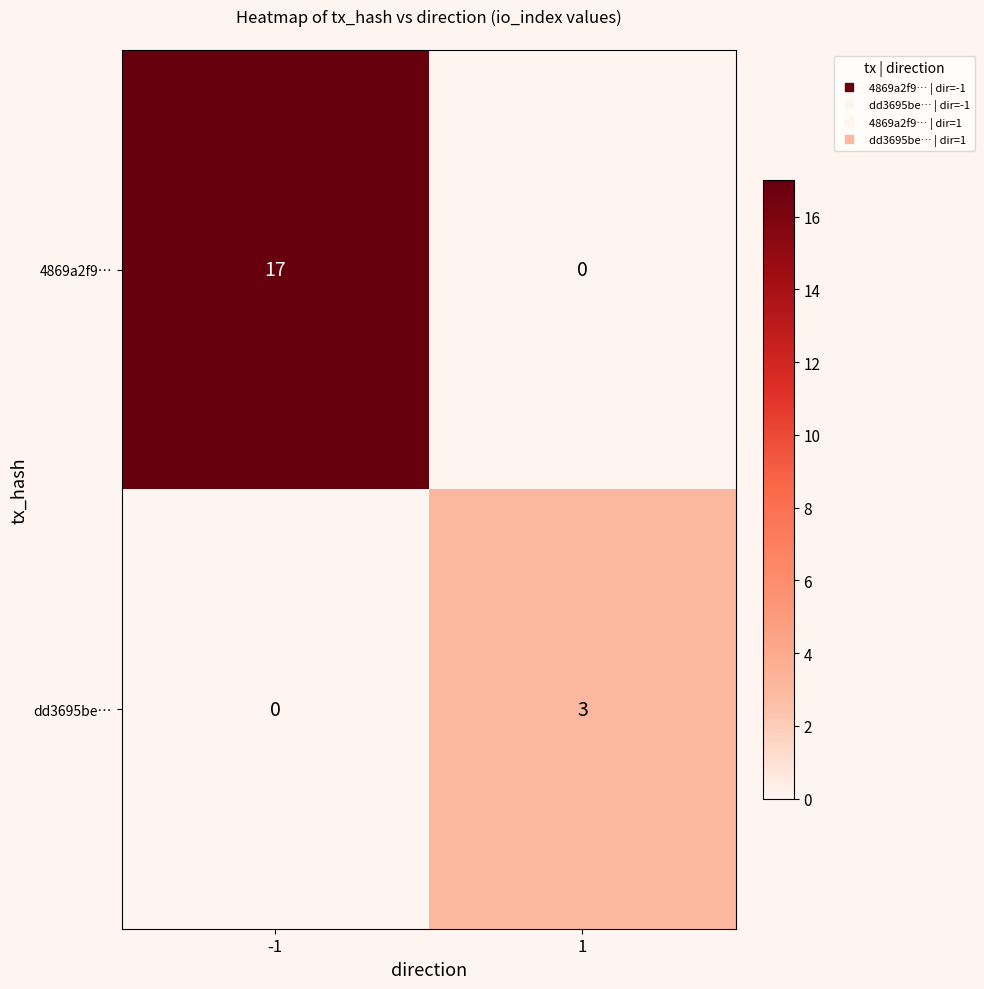

Count the number of data series in this chart.

2